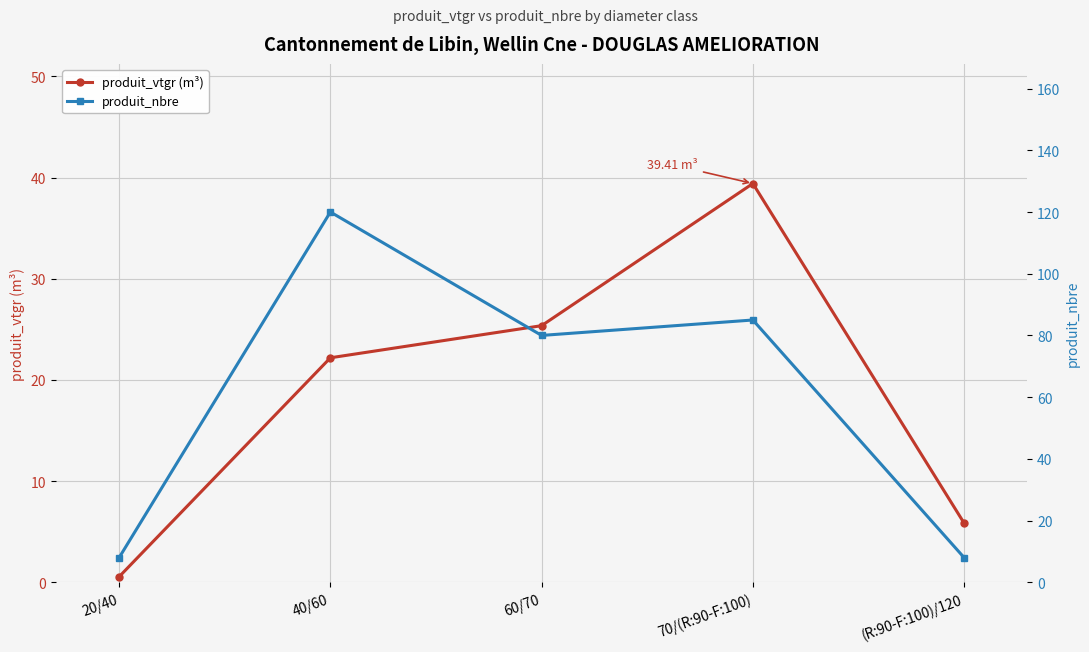

What is the label of the 3rd point from the left?

60/70